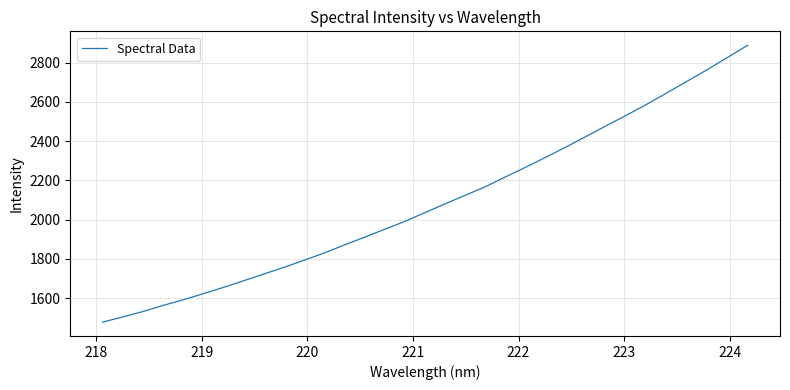

What is the minimum value shown in the chart?

1477.7